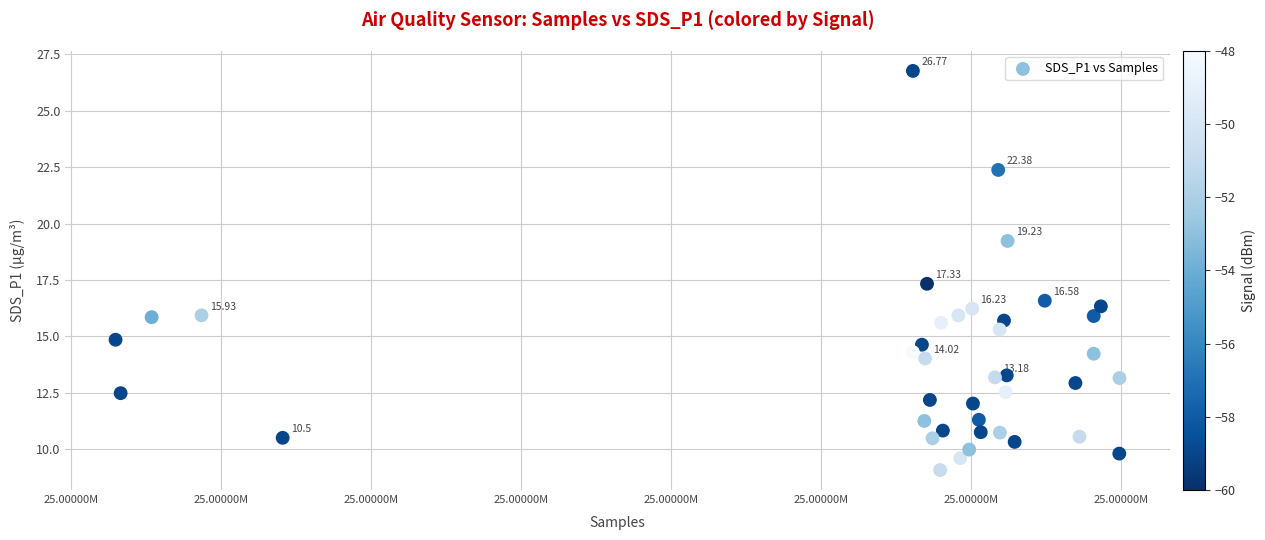

What is the range of X values (max minus min)?

33468.0